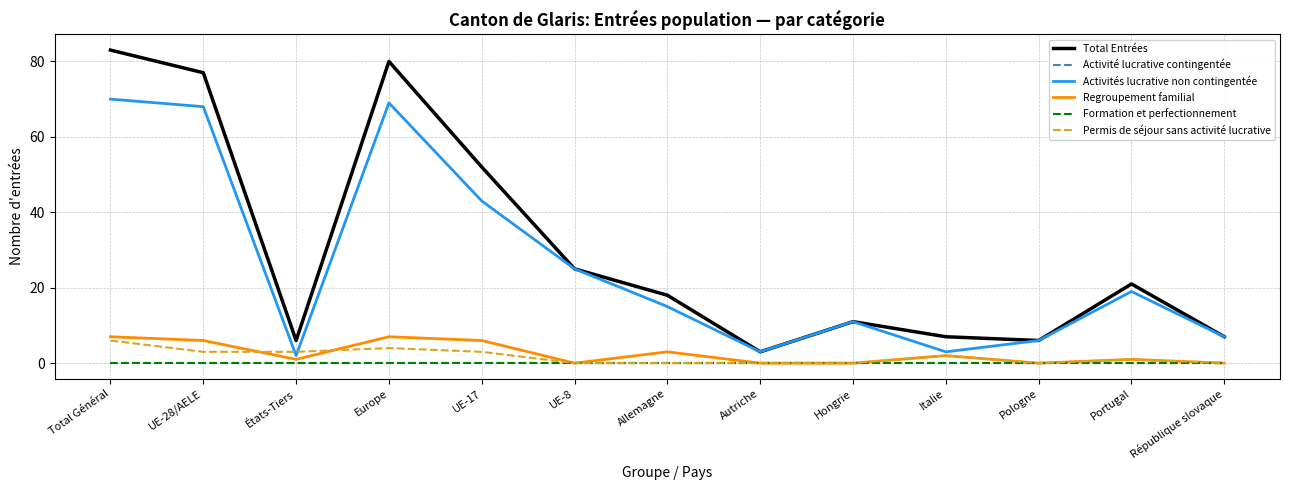

Does the chart display data point markers on the line(s)?

No